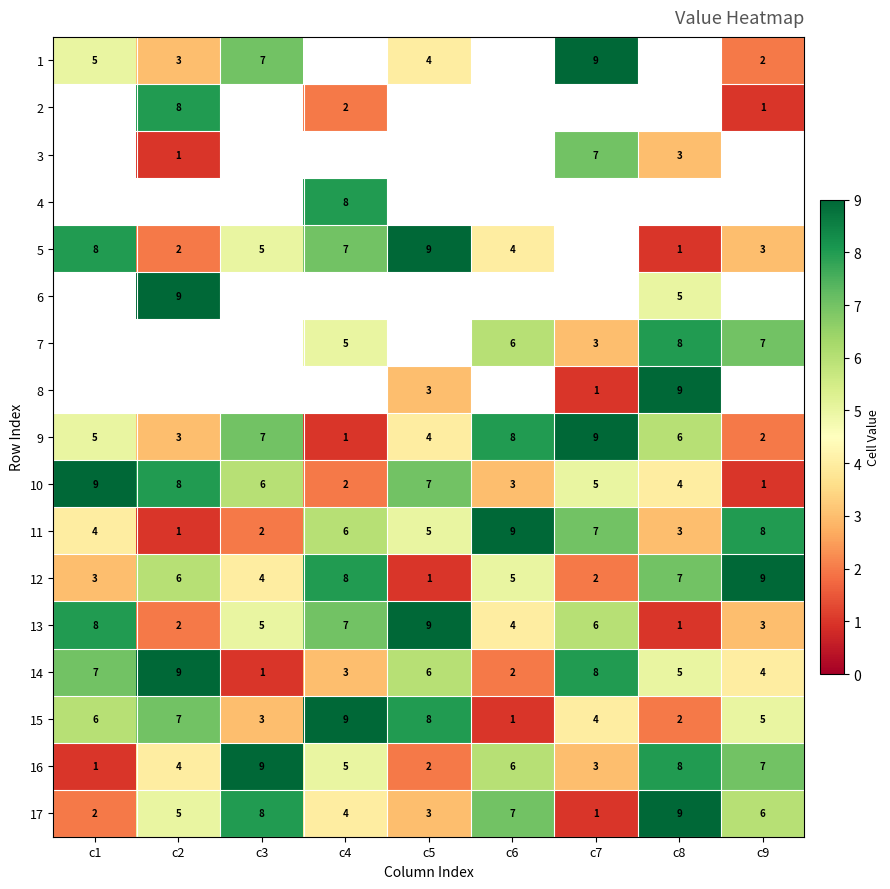

At how many categories does at least one series exceed 7?

9